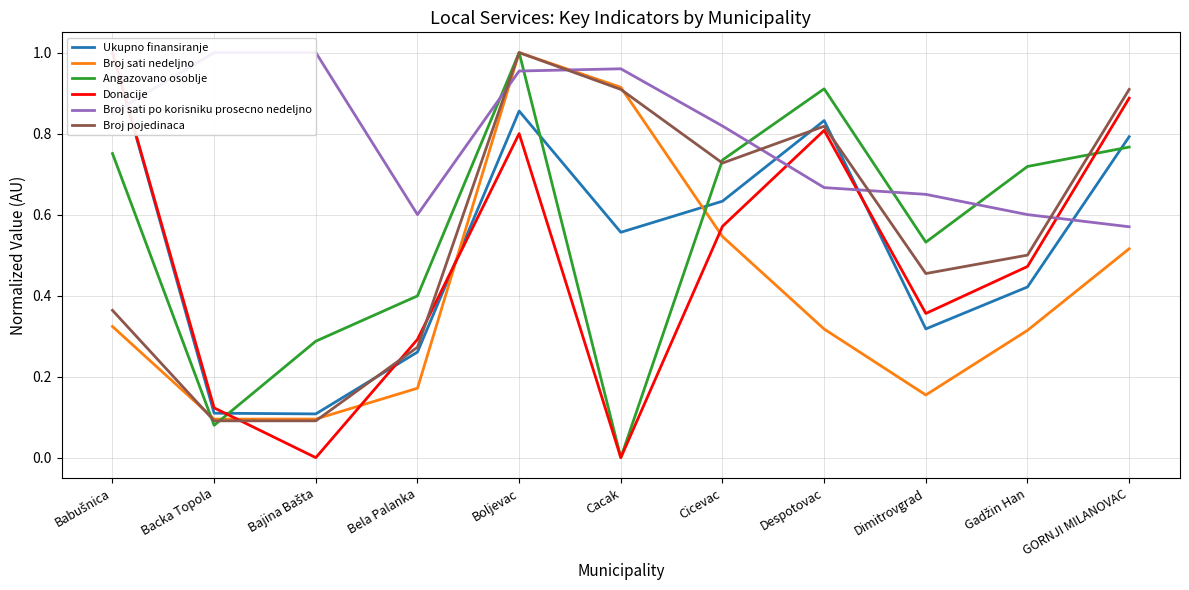

At how many categories does at least one series exceed 0?

11